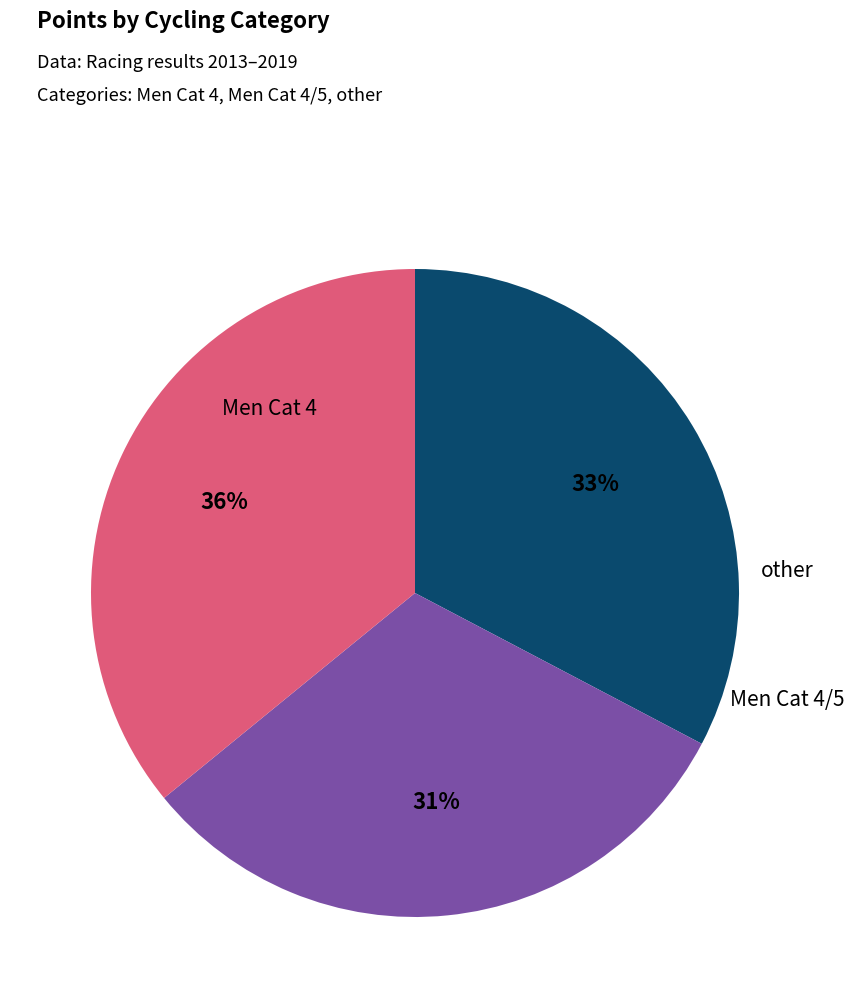

To the nearest percent, what is the average slice percentage?

33%